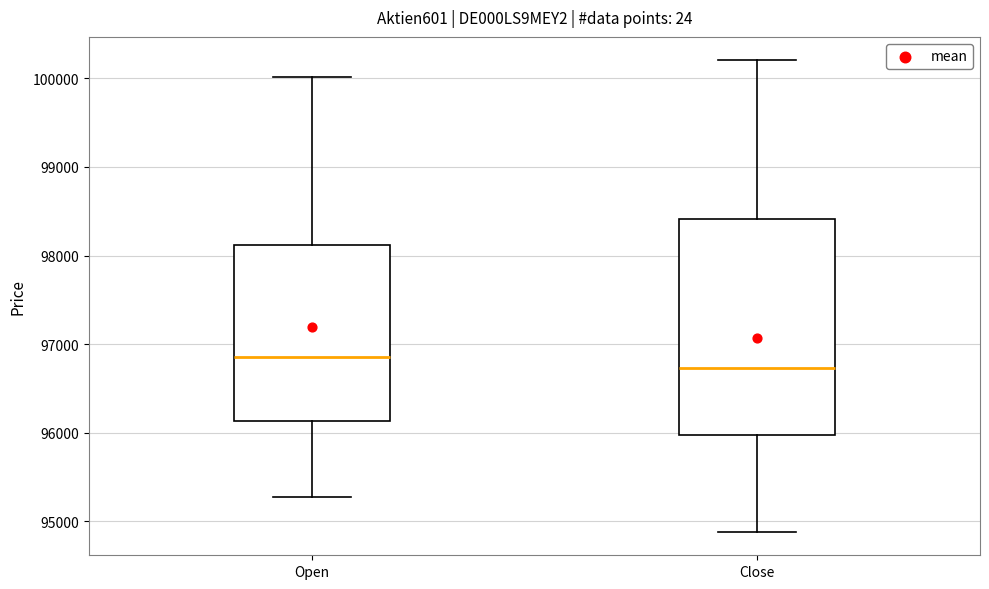

Which box has the highest median line?

Open